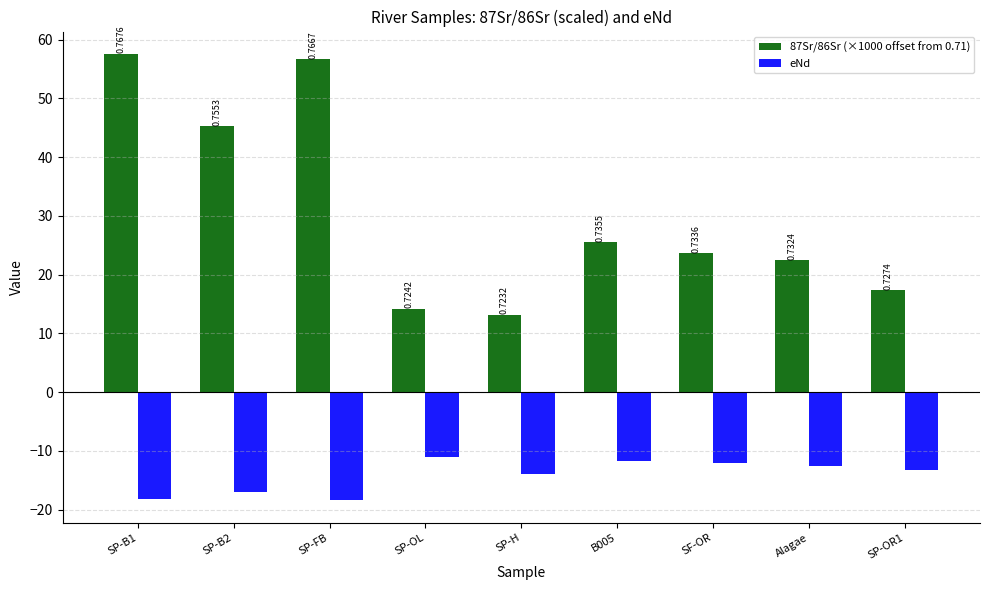

Reading left to right, list all the values displayed in this chart.

87Sr/86Sr (×1000 offset from 0.71): SP-B1=57.6	SP-B2=45.3	SP-FB=56.7	SP-OL=14.2	SP-H=13.2	B005=25.5	SF-OR=23.6	Alagae=22.4	SP-OR1=17.4
eNd: SP-B1=-18.2	SP-B2=-17.0	SP-FB=-18.4	SP-OL=-11.1	SP-H=-14.0	B005=-11.8	SF-OR=-12.1	Alagae=-12.6	SP-OR1=-13.3